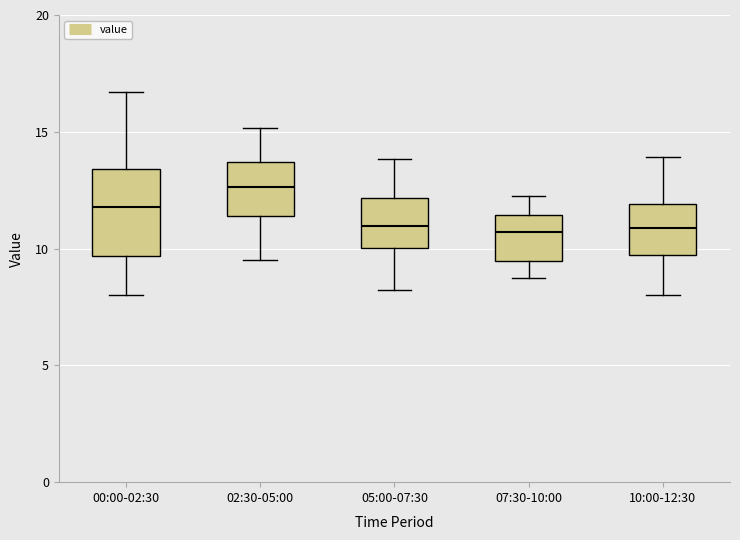

Reading left to right, read every box against the y-axis: the position of its median line, the range the box covers, and the ends of its whiskers. The values are not printed on the chart, so give them approximately, as read against the axis.

00:00-02:30: median 12.0, box 9.5 to 13.5, whiskers 8.0 to 16.5
02:30-05:00: median 12.5, box 11.5 to 13.5, whiskers 9.5 to 15.0
05:00-07:30: median 11.0, box 10.0 to 12.0, whiskers 8.0 to 14.0
07:30-10:00: median 10.5, box 9.5 to 11.5, whiskers 8.5 to 12.0
10:00-12:30: median 11.0, box 9.5 to 12.0, whiskers 8.0 to 14.0